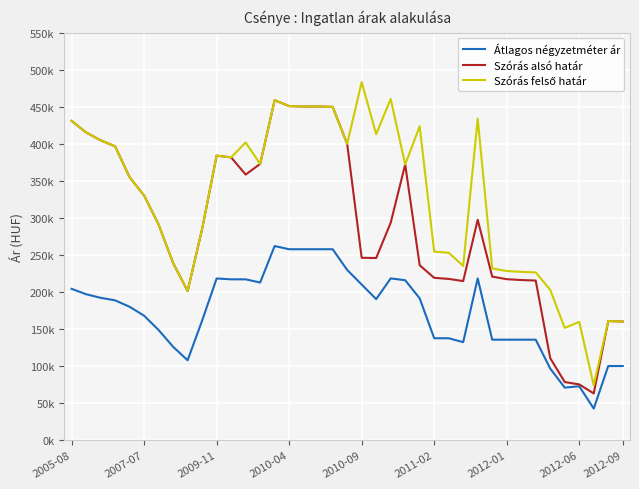

Does the chart display data point markers on the line(s)?

No